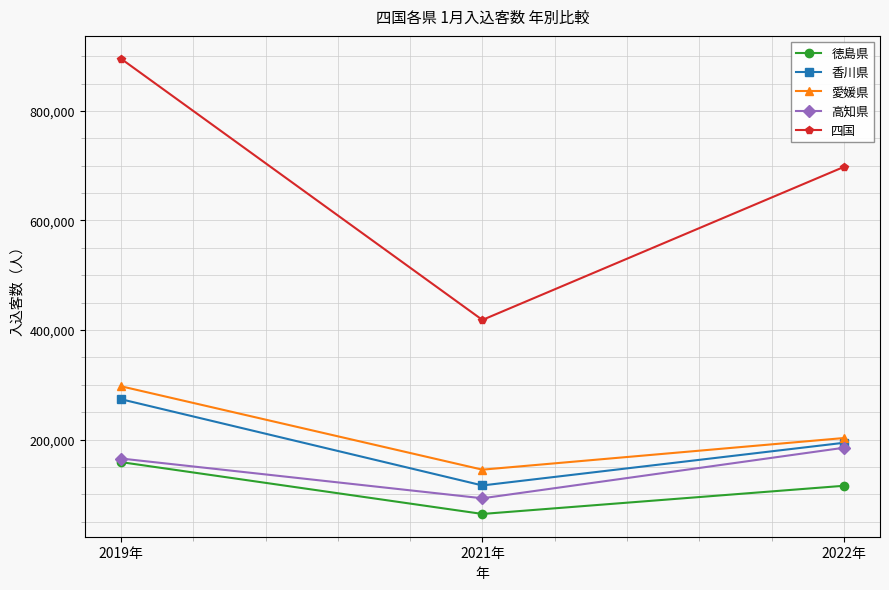

At which category is the sum across all series the highest?

2019年